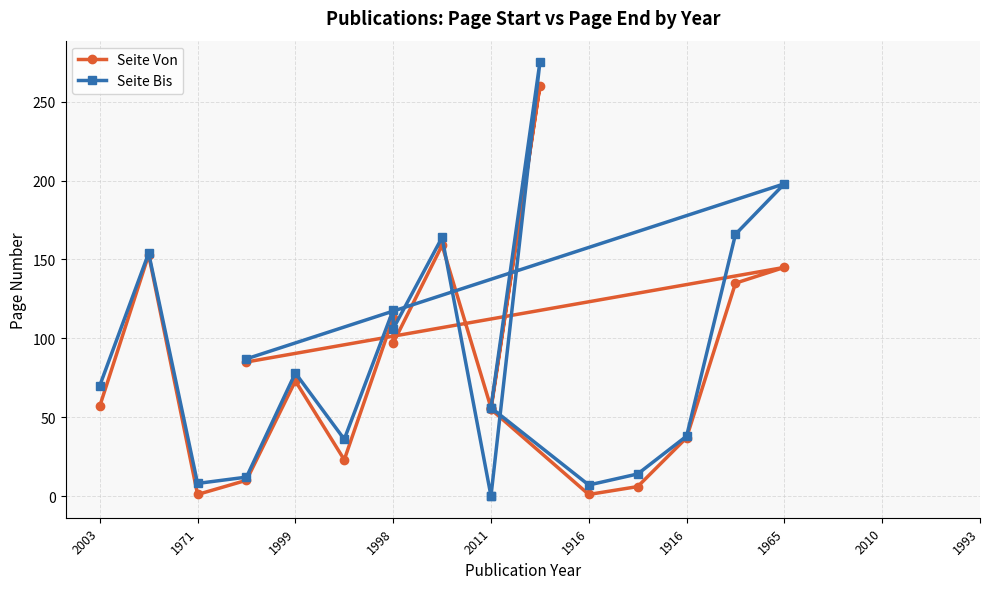

True or false: Seite Bis has a value of 70 at 2003.

True